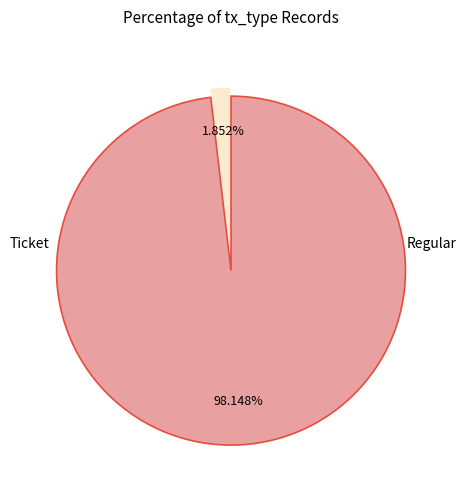

Which slice is the largest?

Regular